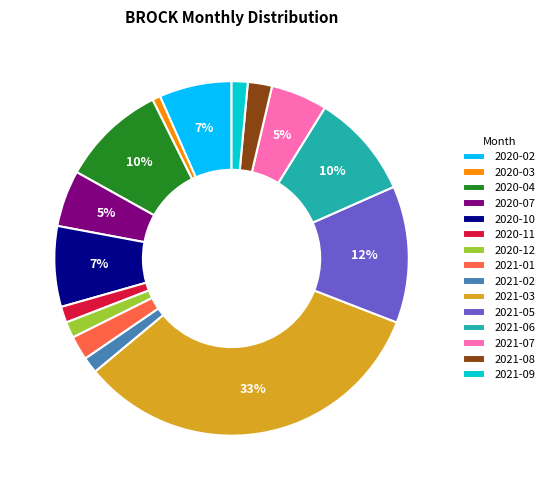

Combined, do 2020-12 and 2021-09 account for over 50%?

No